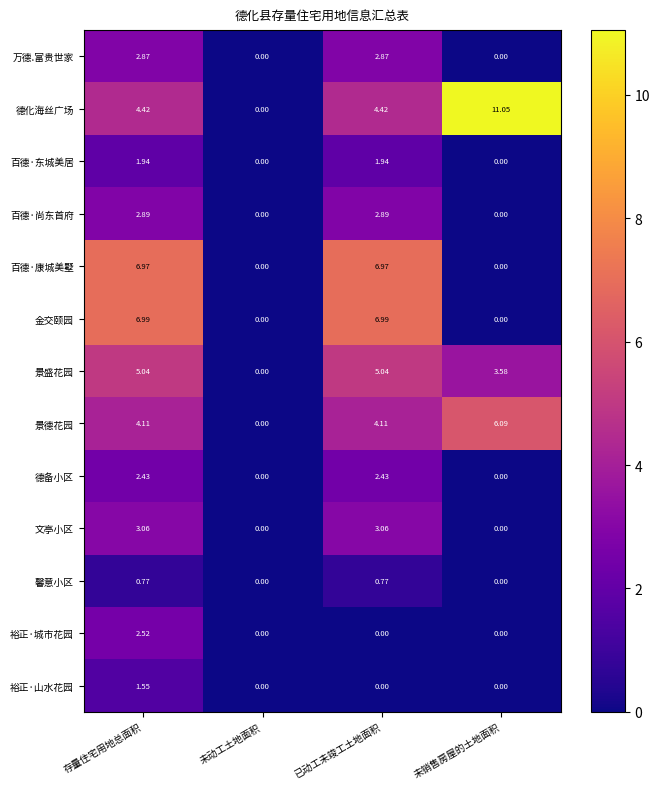

Which series has the largest total across all categories?

德化海丝广场